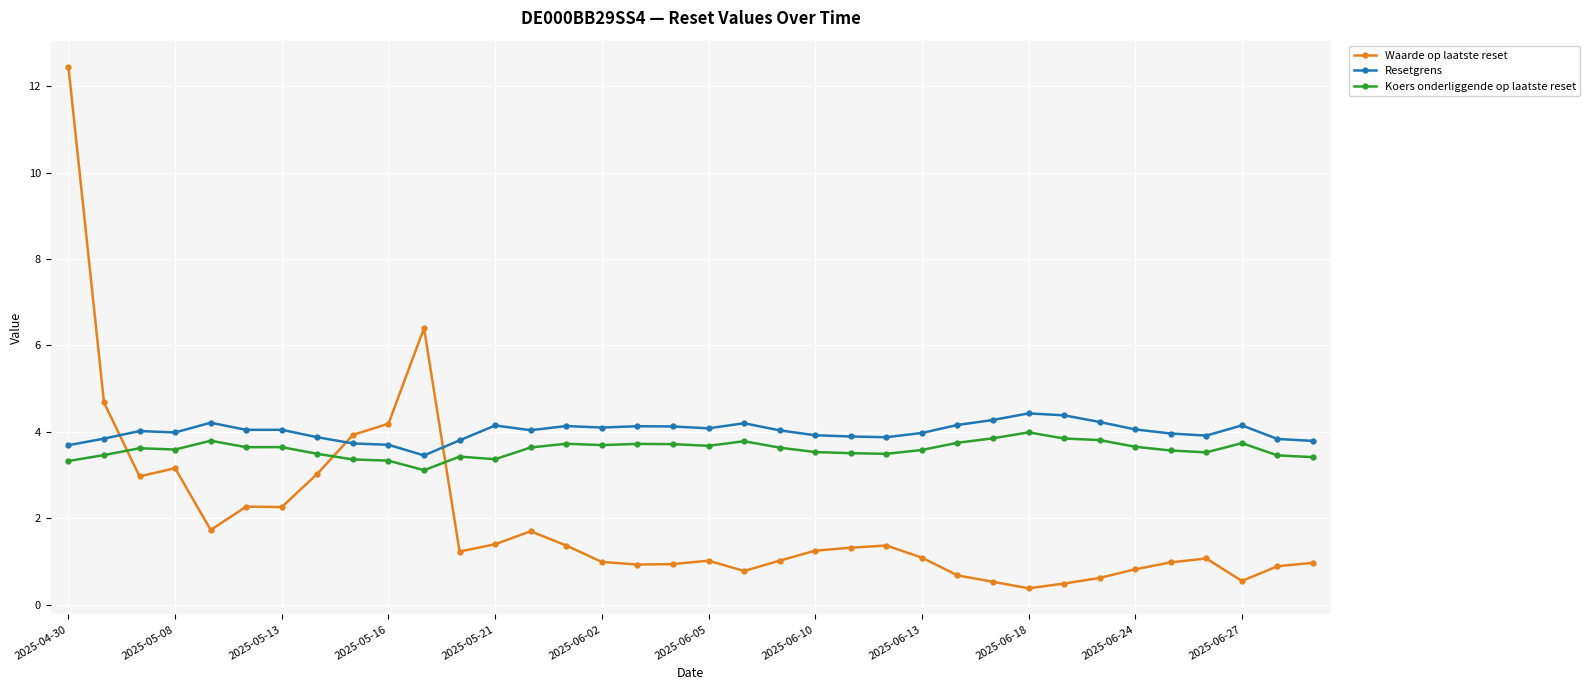

What is the smallest value displayed?

0.4